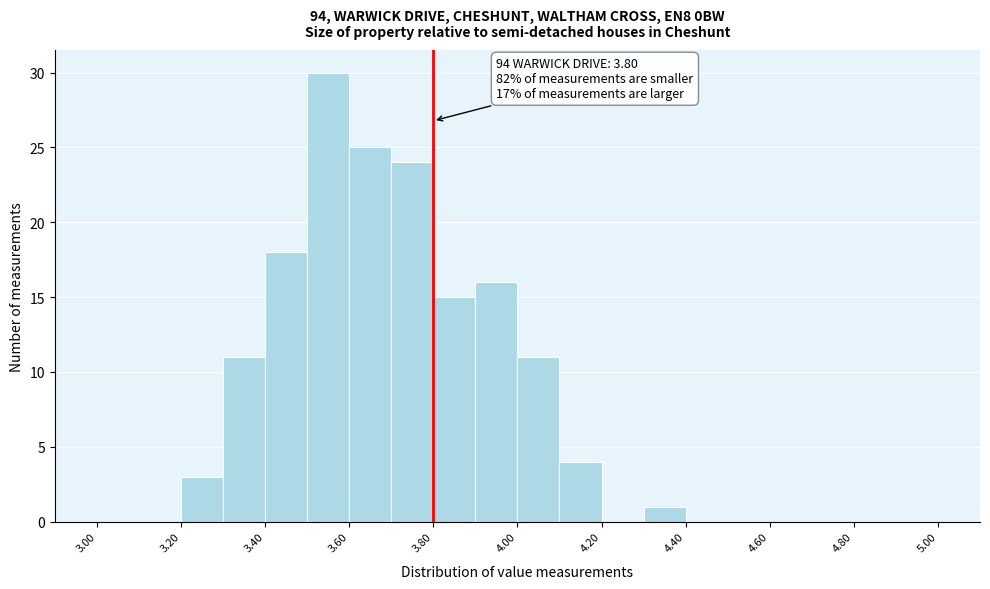

Which range on the x-axis has the tallest bar?

3.5 to 3.6